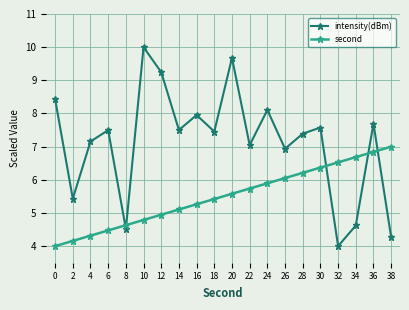

What is the highest value of the intensity(dBm) series?

10.0